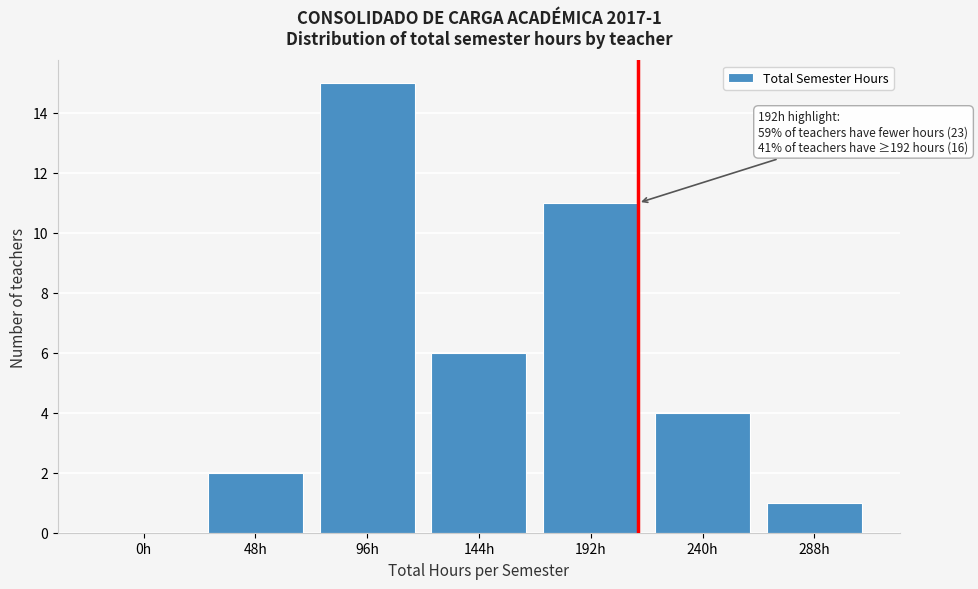

Reading left to right, extract all data points from this chart.

0h=0	48h=2	96h=15	144h=6	192h=11	240h=4	288h=1